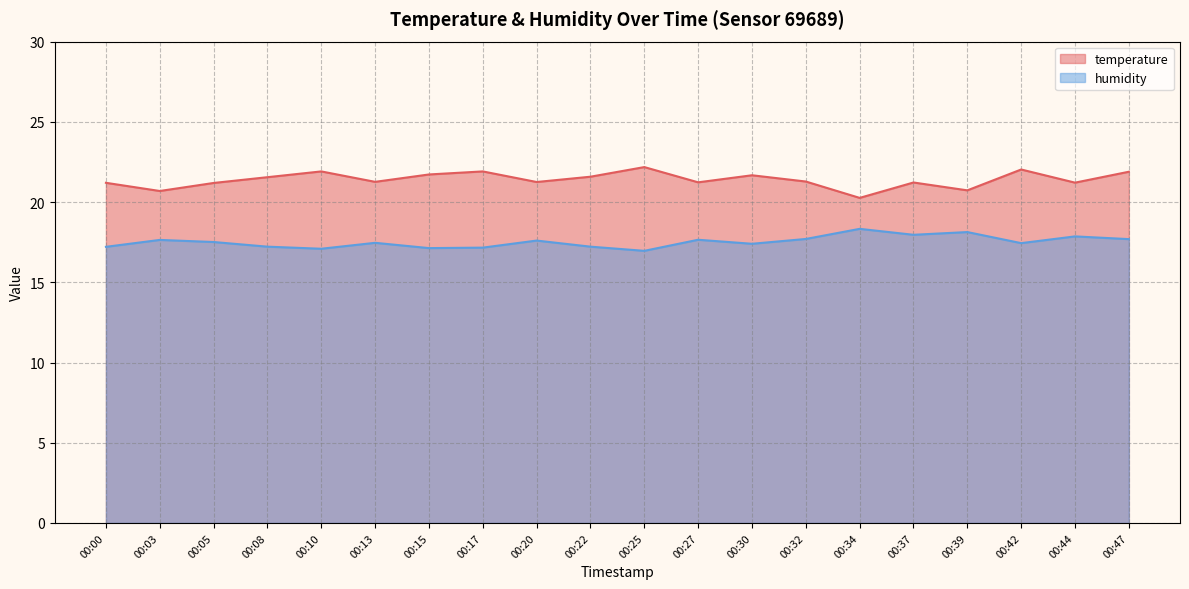

True or false: temperature and humidity intersect in this chart.

False